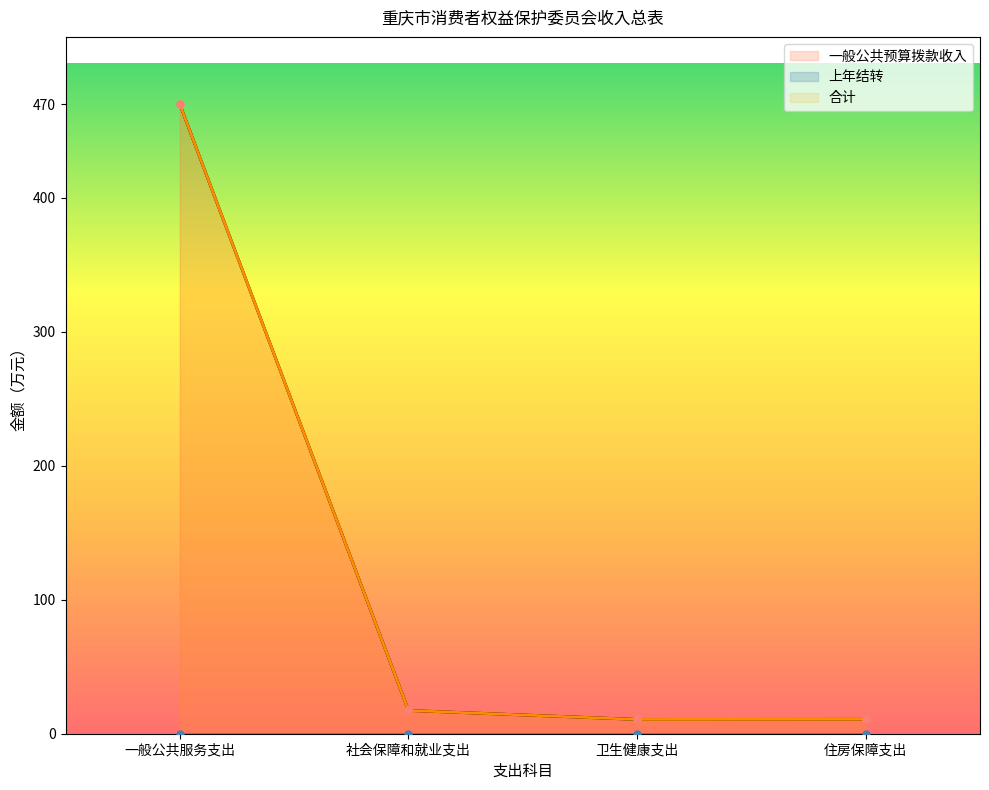

At which category is the sum across all series the highest?

一般公共服务支出